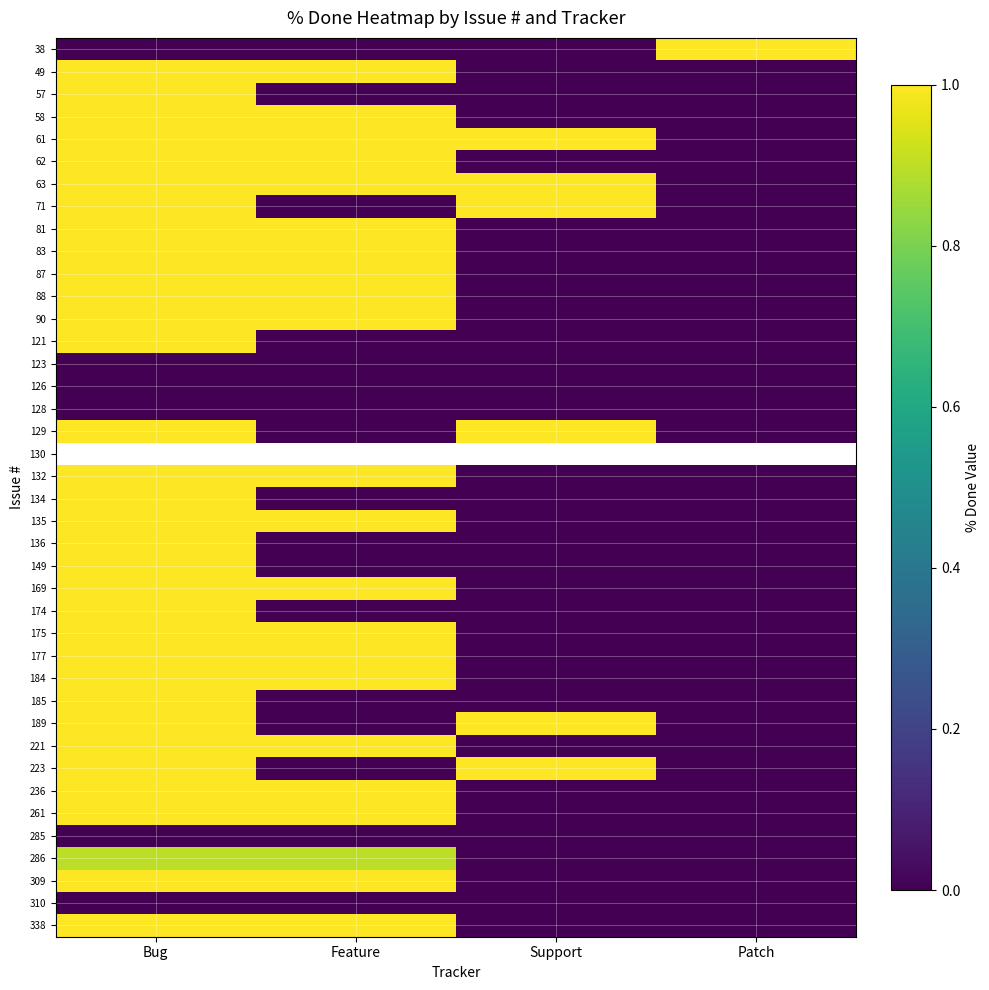

How many categories are shown in the chart?

4